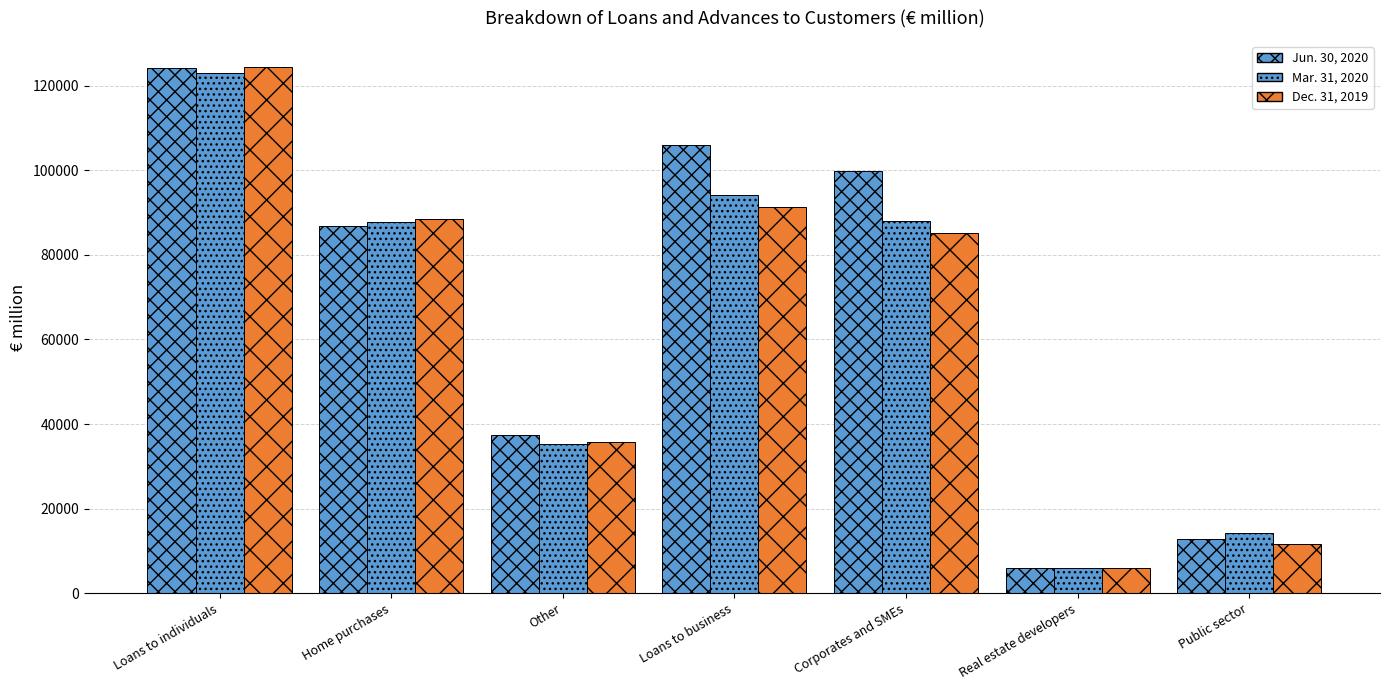

Which has a higher value, Loans to business or Corporates and SMEs?

Loans to business